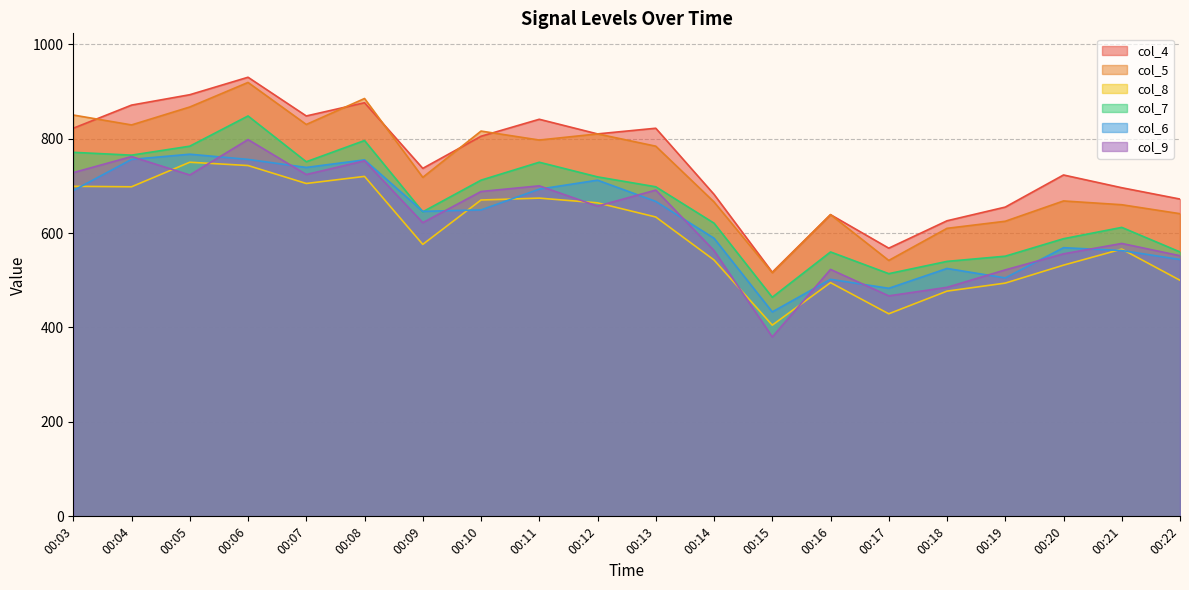

Does the chart display data point markers on the line(s)?

No